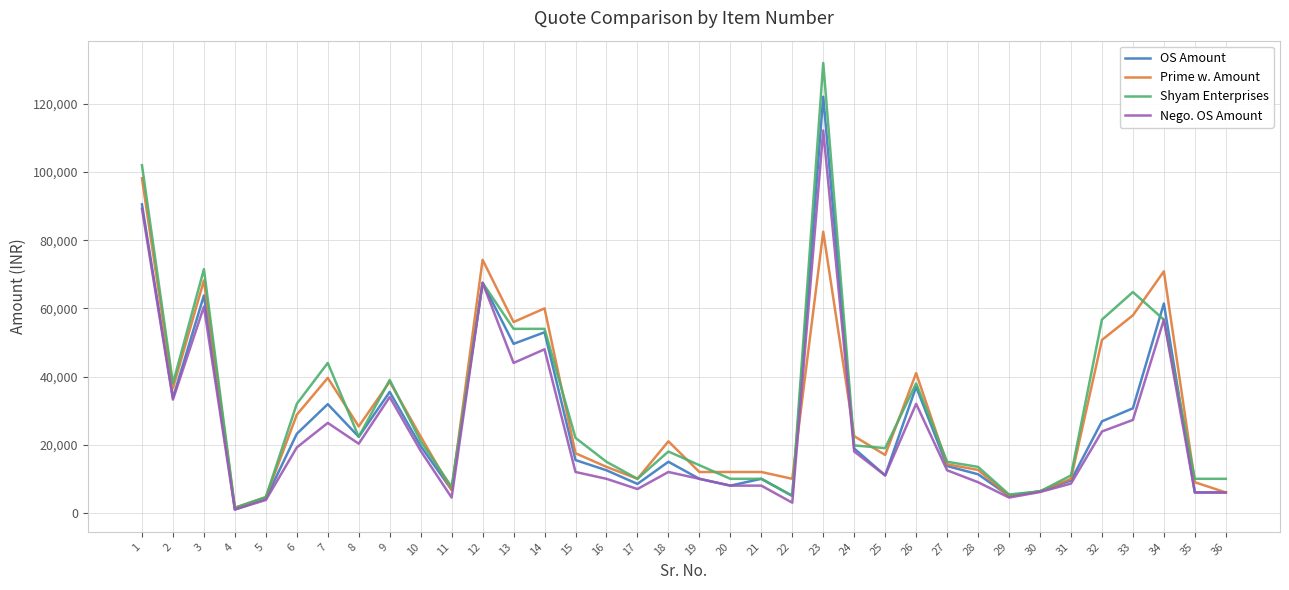

At 33, list the series in order from smallest to largest.

Nego. OS Amount, OS Amount, Prime w. Amount, Shyam Enterprises